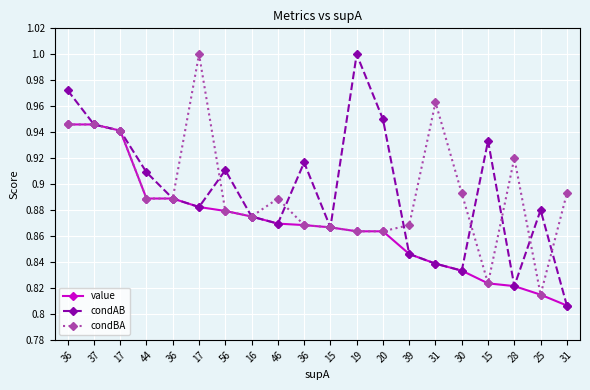

Is this an area chart (filled region under the line)?

No